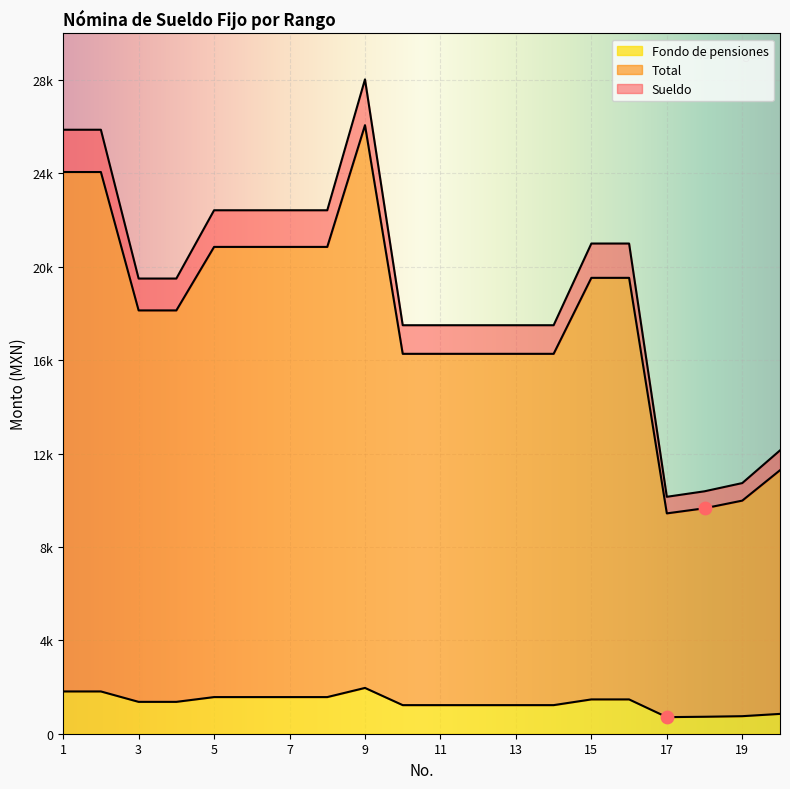

Which series contains the lowest Y value?

Fondo de pensiones